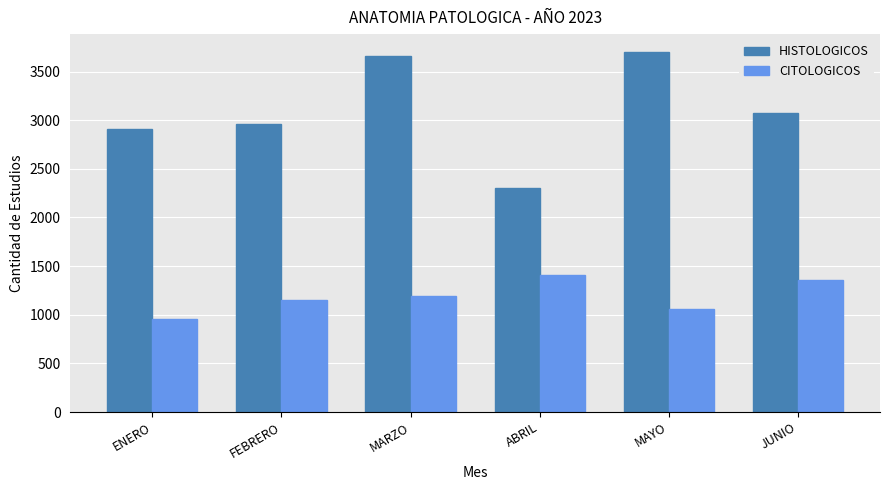

Reading right to left, what are all the values shown in this chart?

HISTOLOGICOS: JUNIO=3071	MAYO=3700	ABRIL=2298	MARZO=3660	FEBRERO=2959	ENERO=2909
CITOLOGICOS: JUNIO=1361	MAYO=1058	ABRIL=1404	MARZO=1189	FEBRERO=1156	ENERO=959